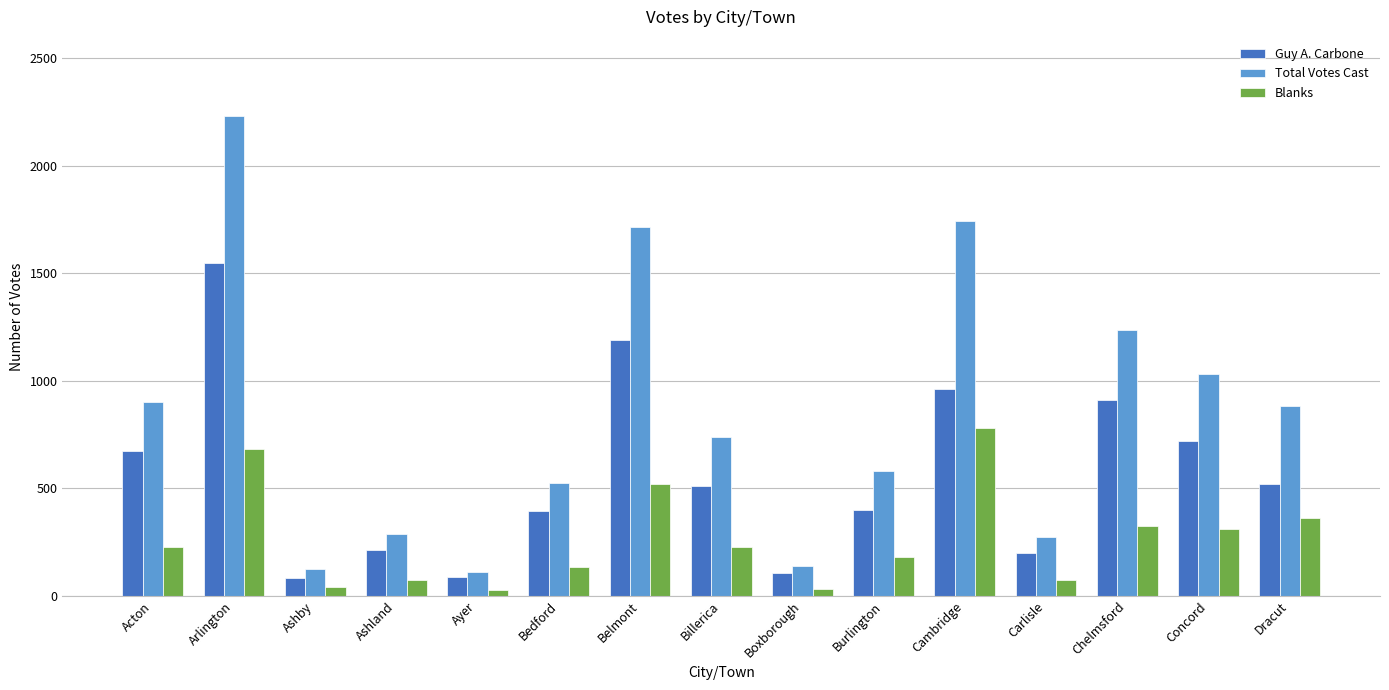

What is the maximum value shown in the chart?

2233